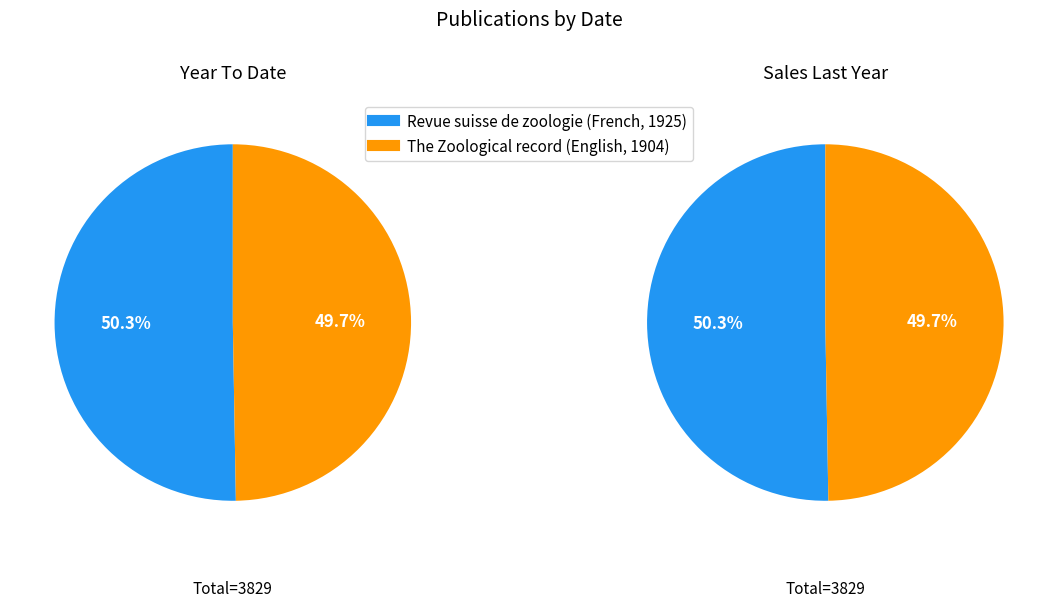

Do The Zoological record (English, 1904) and Revue suisse de zoologie (French, 1925) together represent more than half of the pie?

Yes